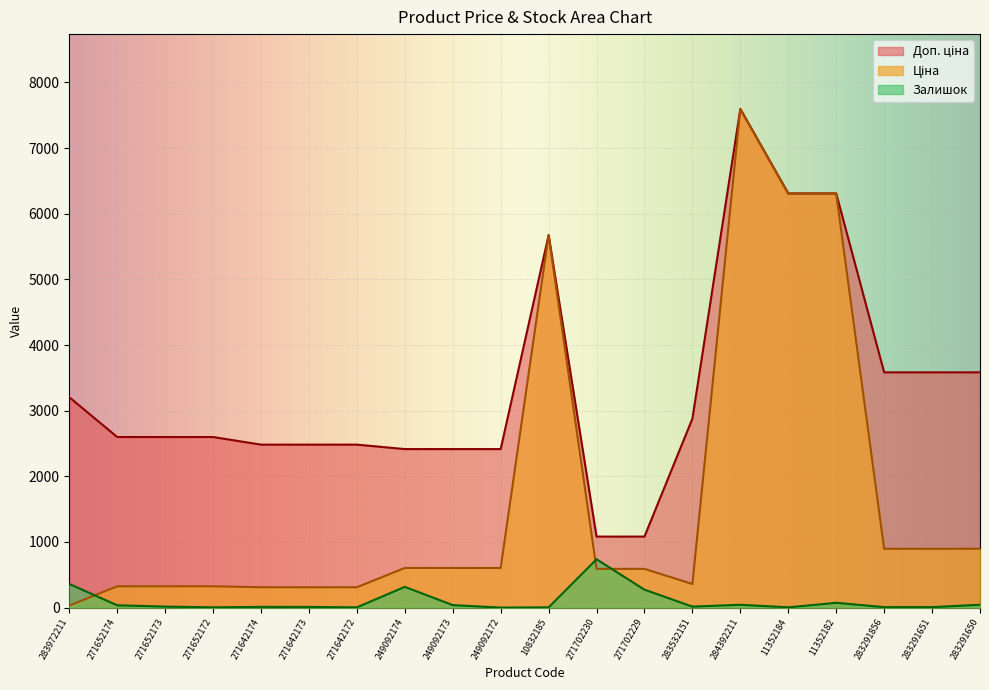

How many values in the Залишок series exceed 15?

9